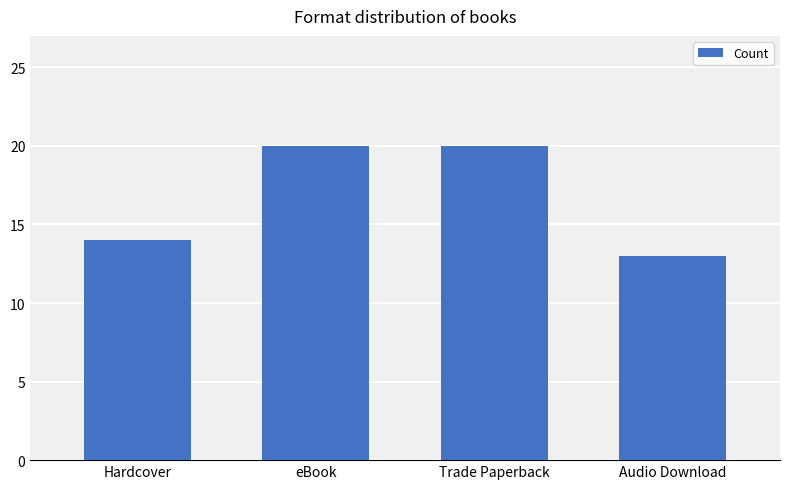

At which category does the chart reach its minimum across all series?

Audio Download